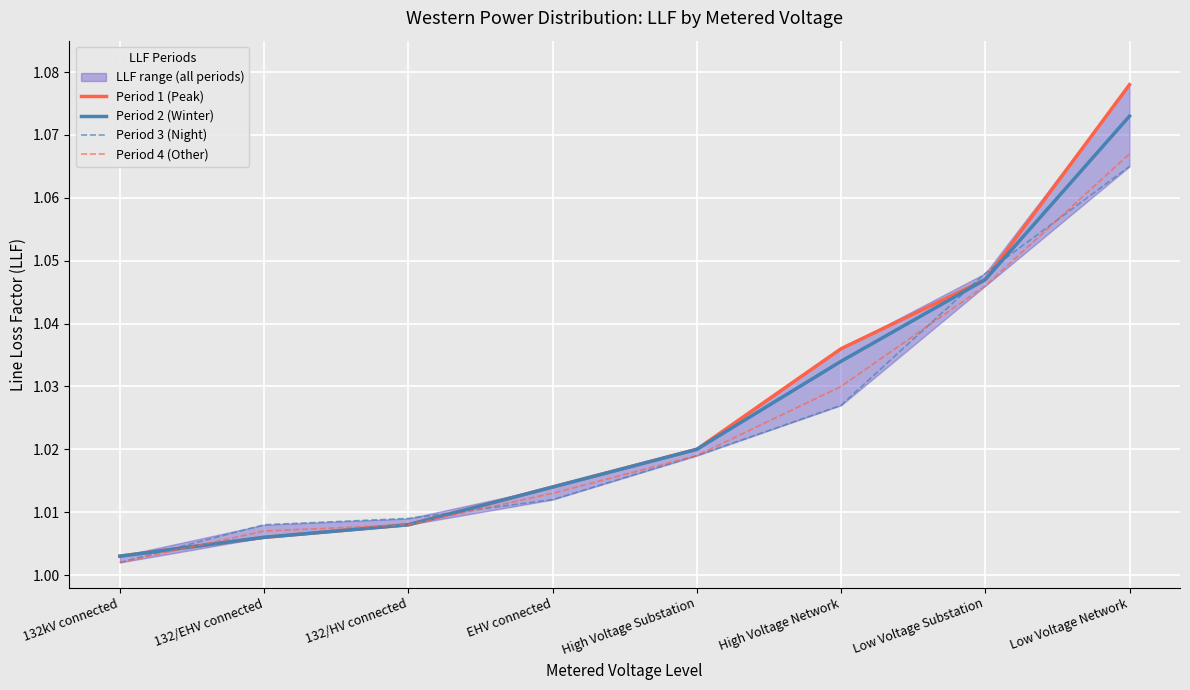

What is the label of the 3rd point from the right?

High Voltage Network